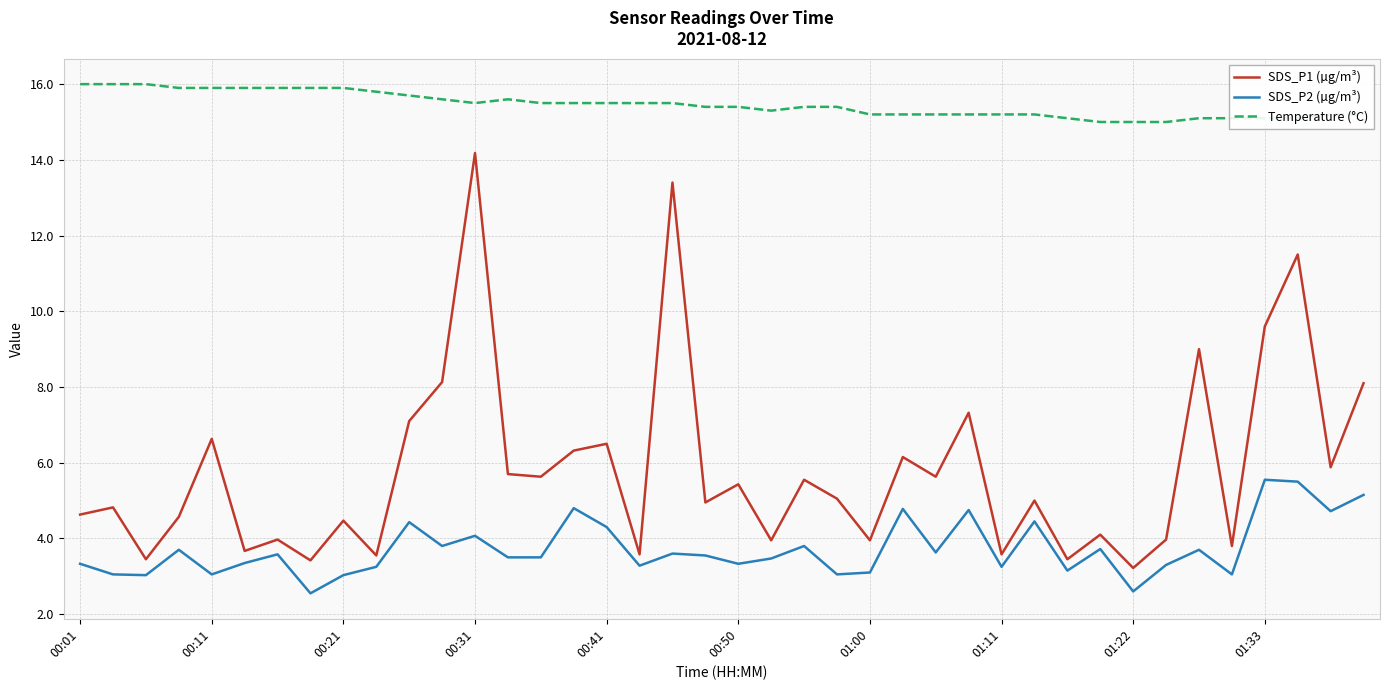

Which series has the widest spread of values?

SDS_P1 (µg/m³)